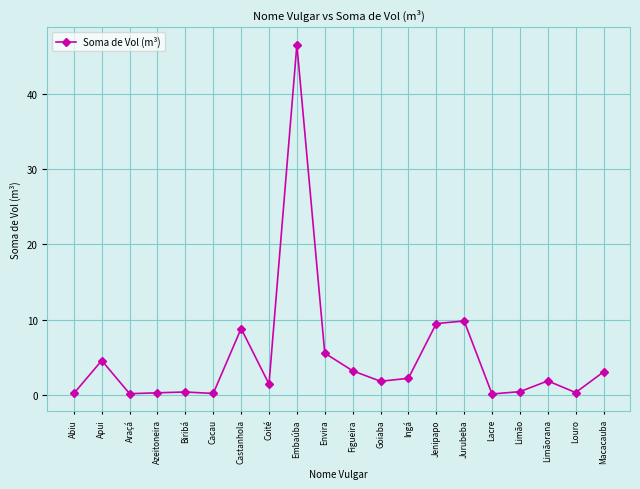

At which label does the data first exceed 1?

Apui